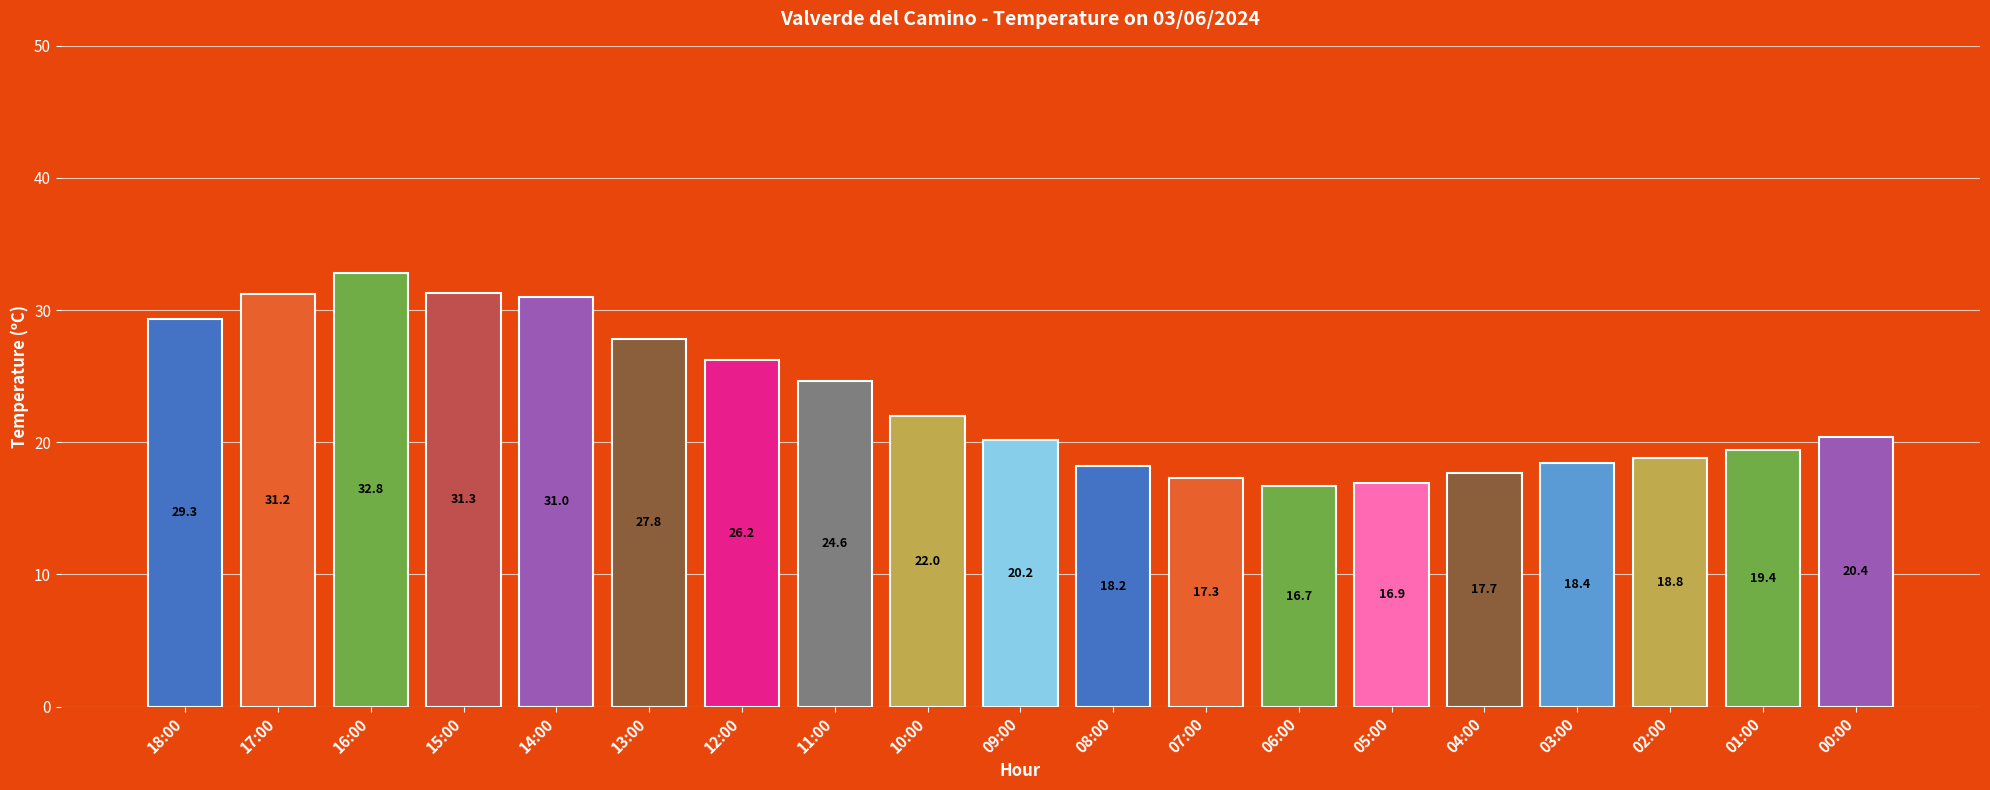

What is the sum of all values?

440.2